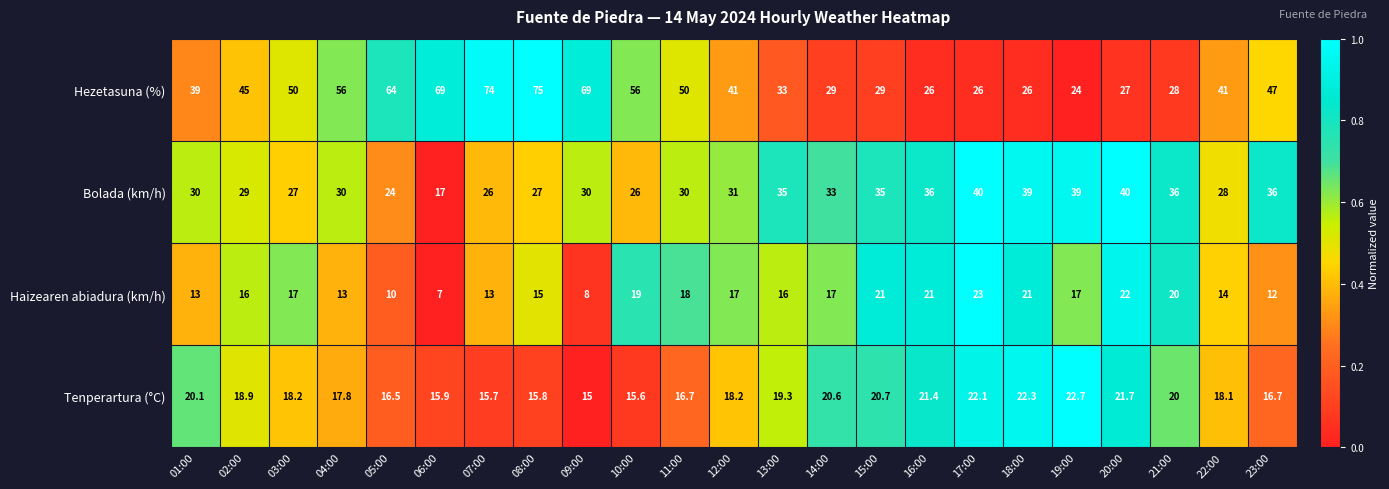

Which series has the largest range (max minus min)?

Hezetasuna (%)